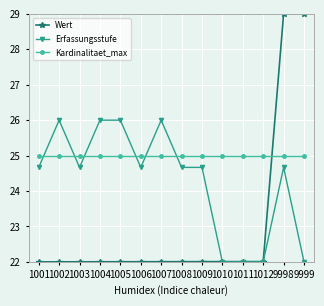

What is the difference between the second highest and minimum values in the Erfassungsstufe series?

4.0